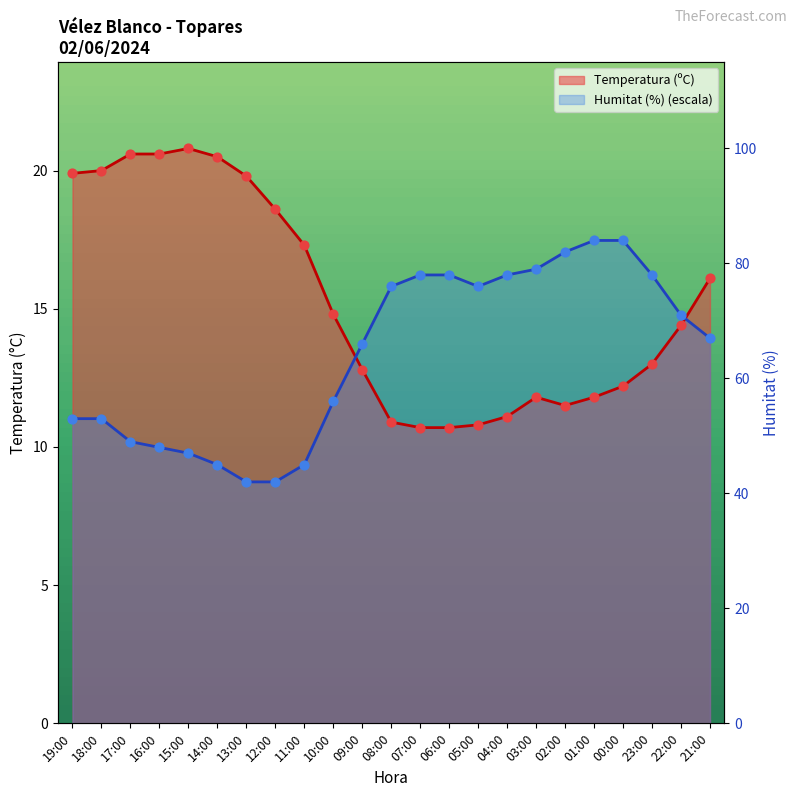

Is the value of Temperatura (ºC) at 01:00 greater than the value of Humitat (%) at 04:00?

No